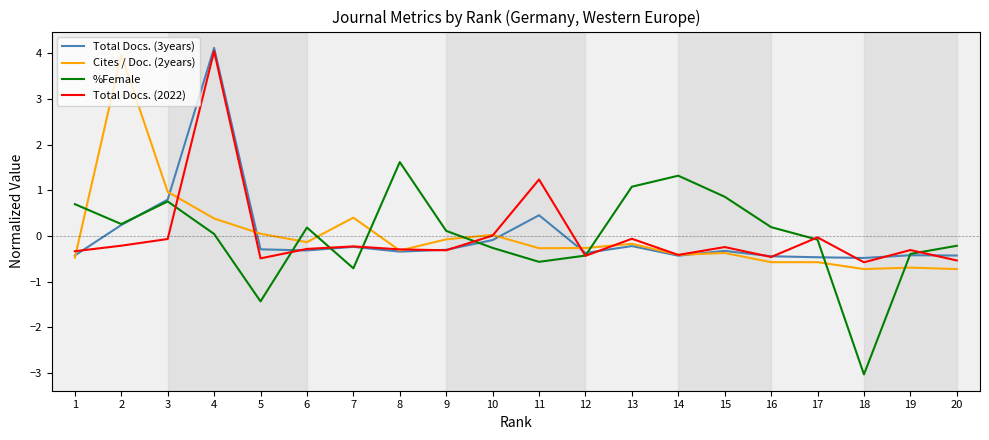

What is the difference between the highest and lowest values at 17?

0.5